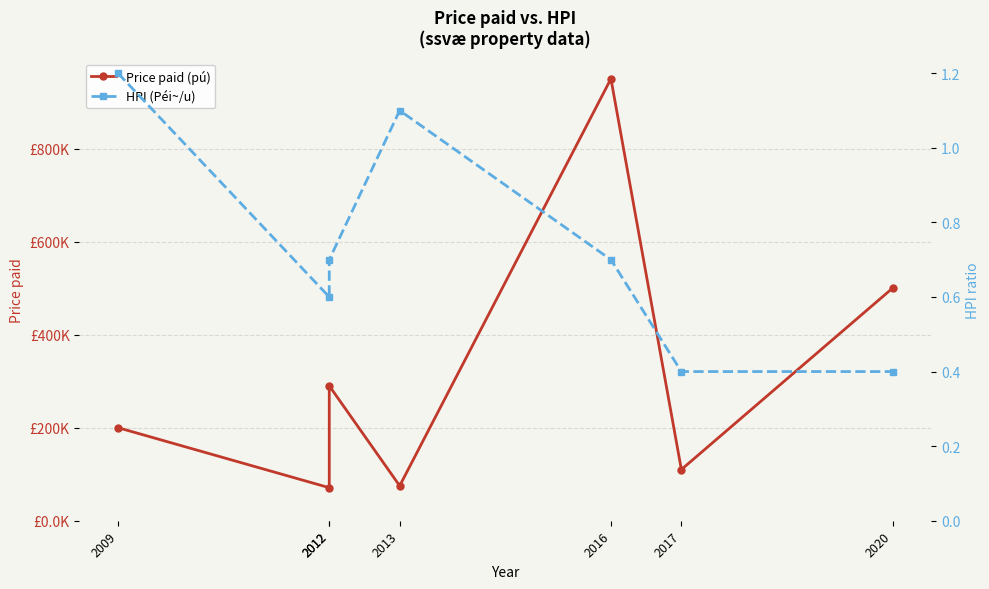

How many HPI (Péi~/u) values are between 0 and 1?

5